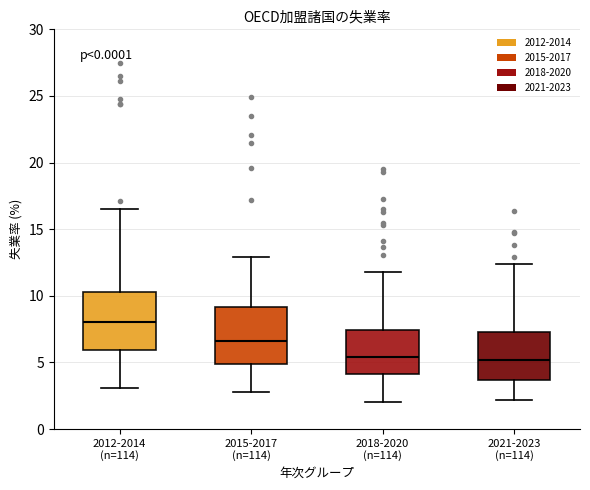

Reading left to right, read every box against the y-axis: the position of its median line, the range the box covers, and the ends of its whiskers. The values are not printed on the chart, so give them approximately, as read against the axis.

2012-2014 (n=114): median 8.0, box 6.0 to 10.5, whiskers 3.0 to 16.5
2015-2017 (n=114): median 6.5, box 5.0 to 9.0, whiskers 3.0 to 13.0
2018-2020 (n=114): median 5.5, box 4.0 to 7.5, whiskers 2.0 to 12.0
2021-2023 (n=114): median 5.0, box 3.5 to 7.5, whiskers 2.0 to 12.5